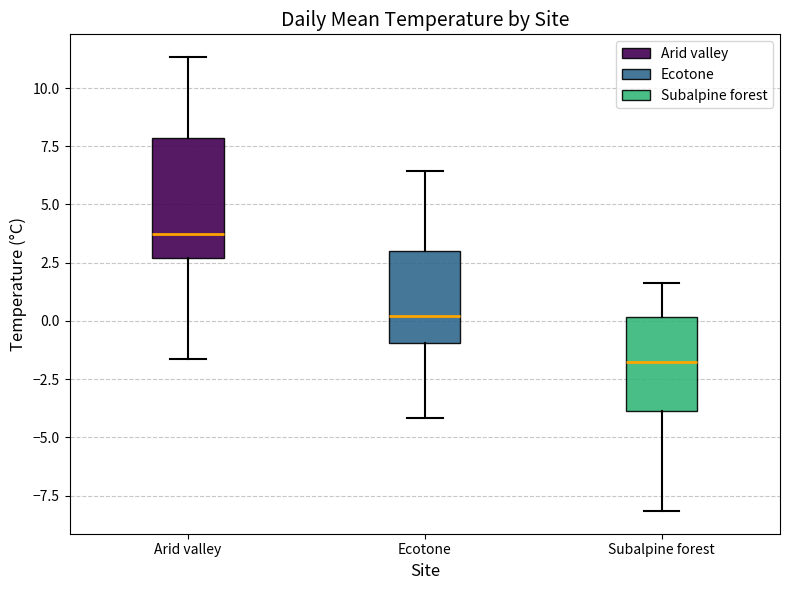

Where does the lower whisker of the box for Arid valley end on the y-axis? The values are not printed on the chart, so give them approximately, as read against the axis.

-1.5